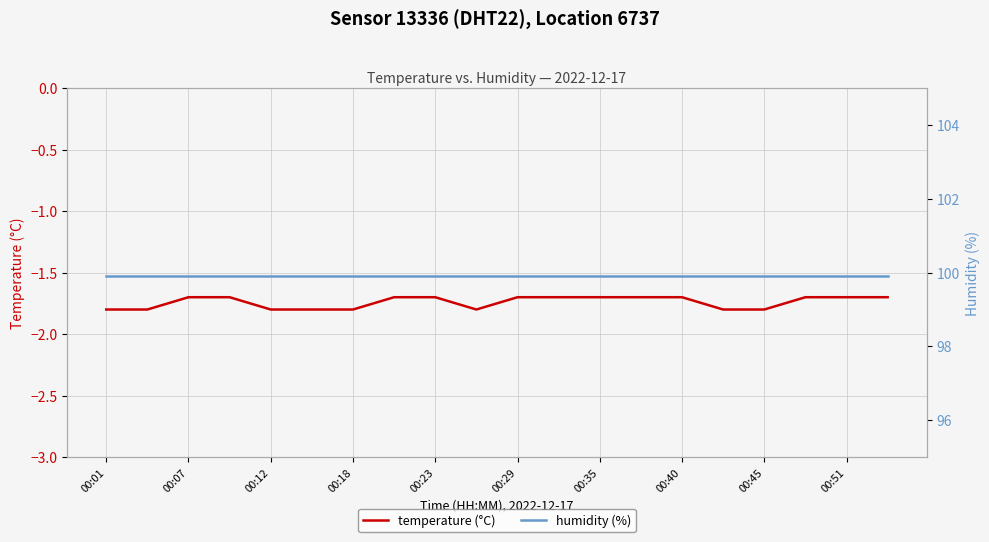

True or false: temperature (°C) has a value of -1.7 at 00:40.

True